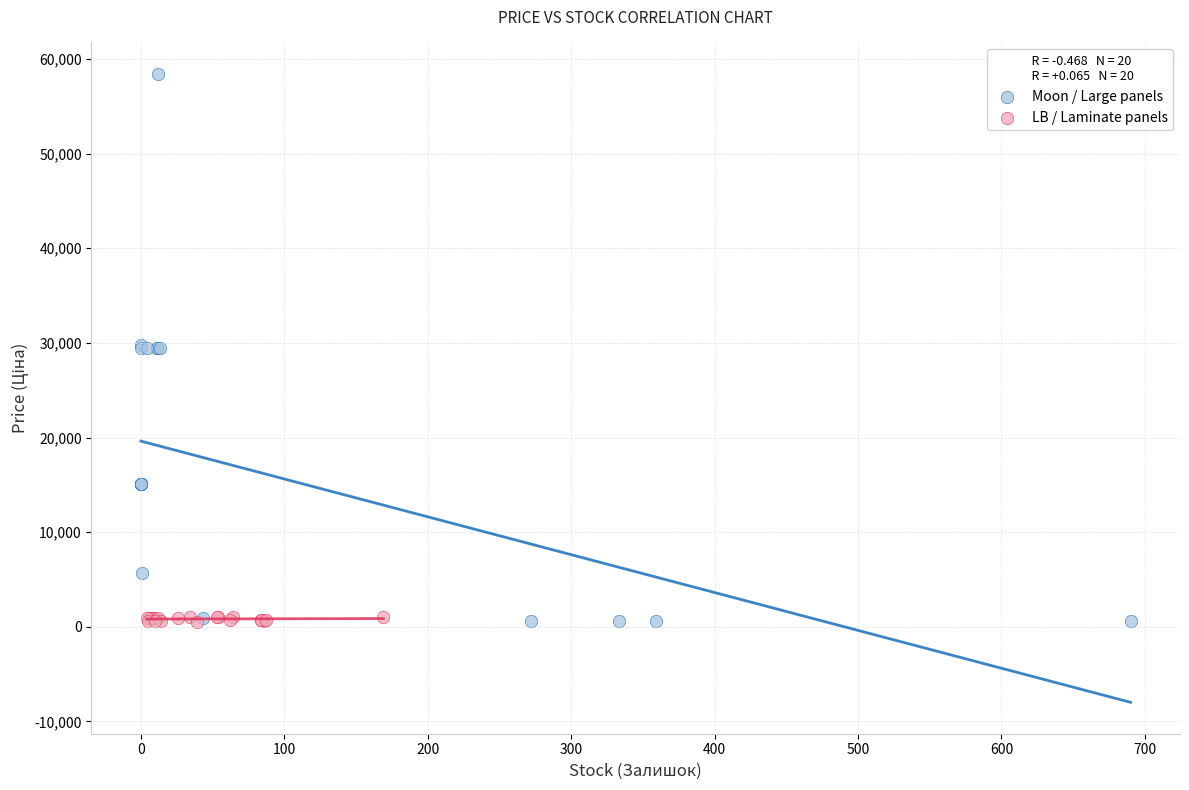

What are all the series names shown in the legend?

Moon / Large panels, LB / Laminate panels